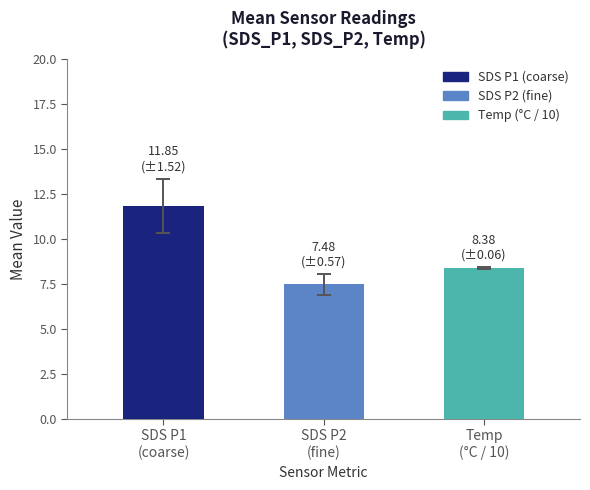

Reading left to right, list all the values displayed in this chart.

11.9	7.5	8.4